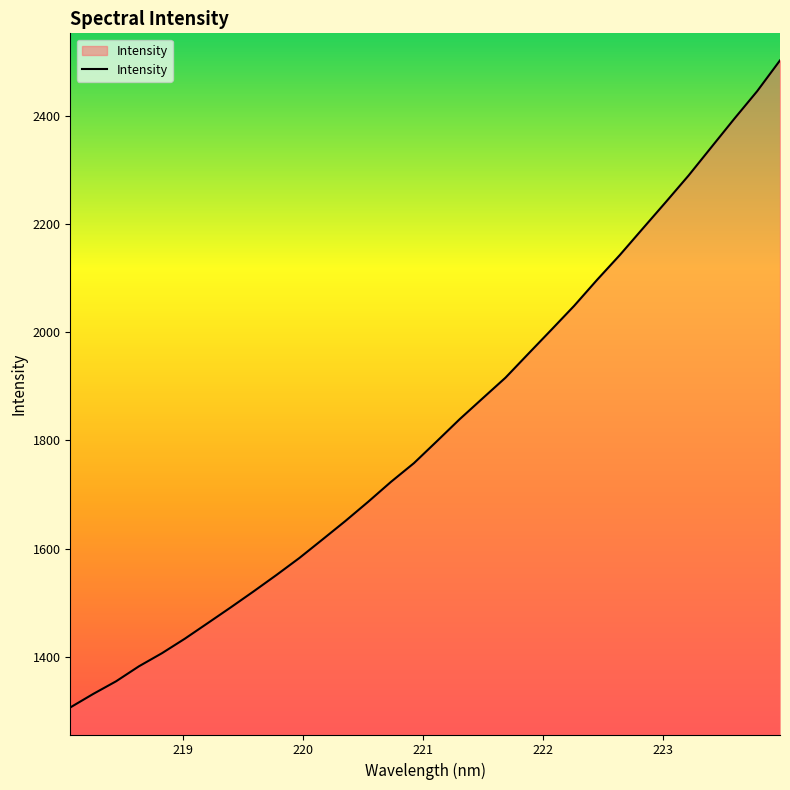

What is the lowest value of the Intensity series?

1306.5